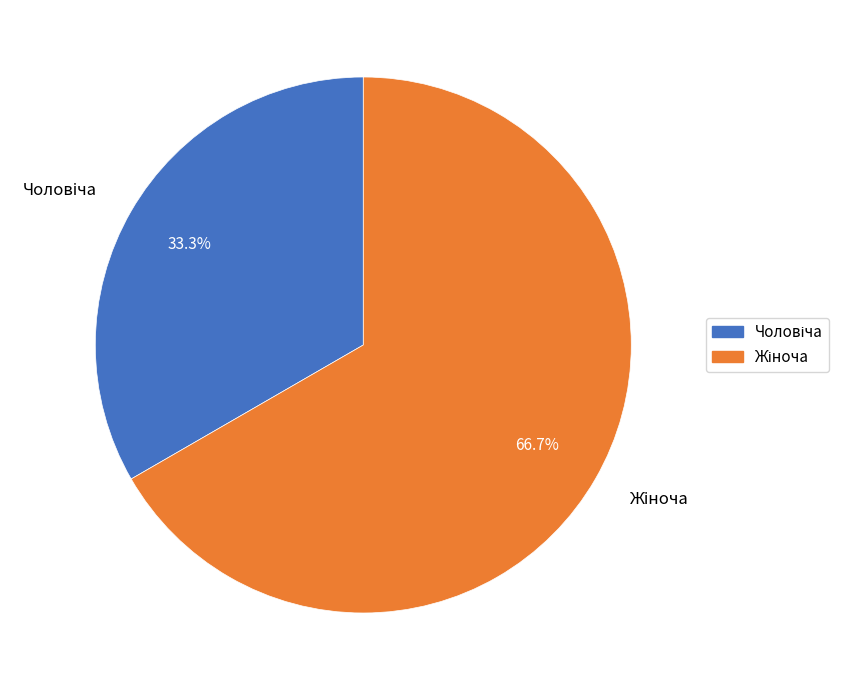

Does any single category account for the majority?

Yes